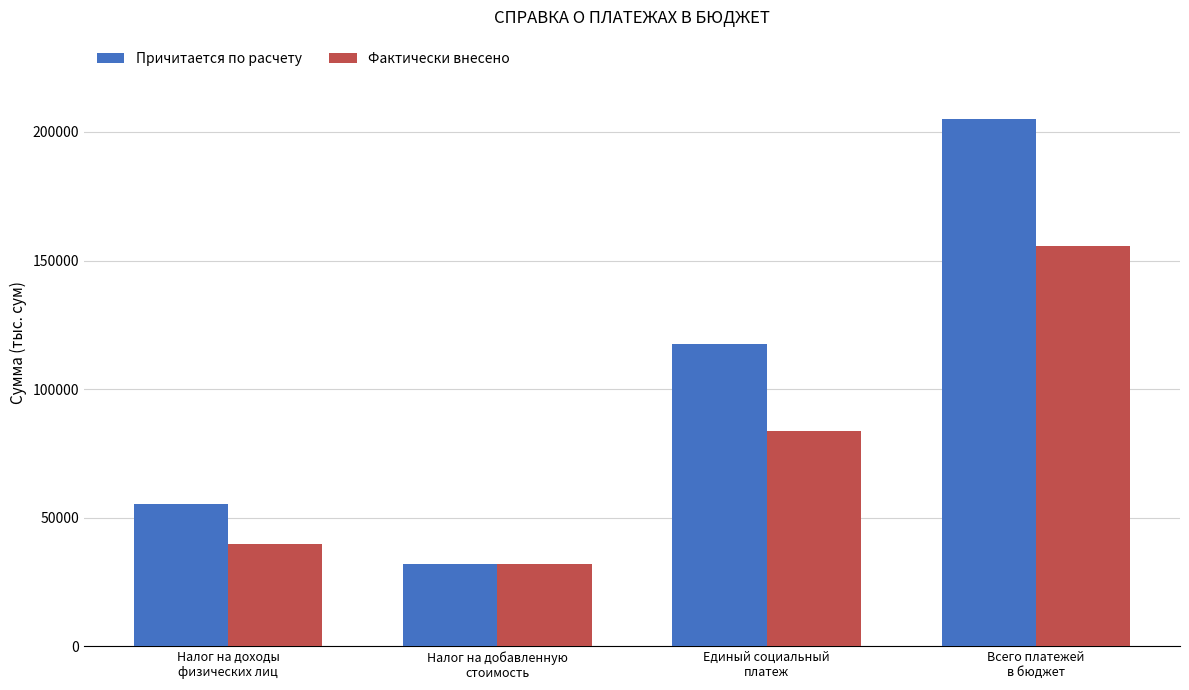

At how many categories does at least one series exceed 161092?

1